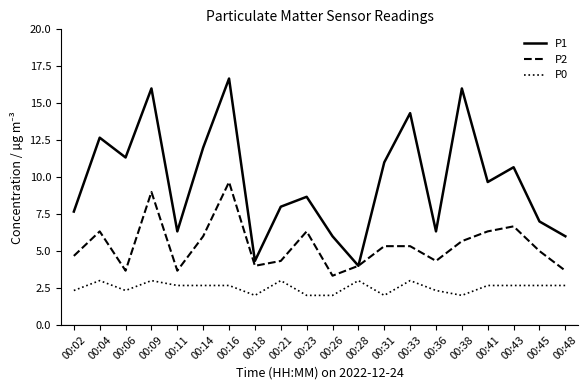

Which series has the largest range (max minus min)?

P1